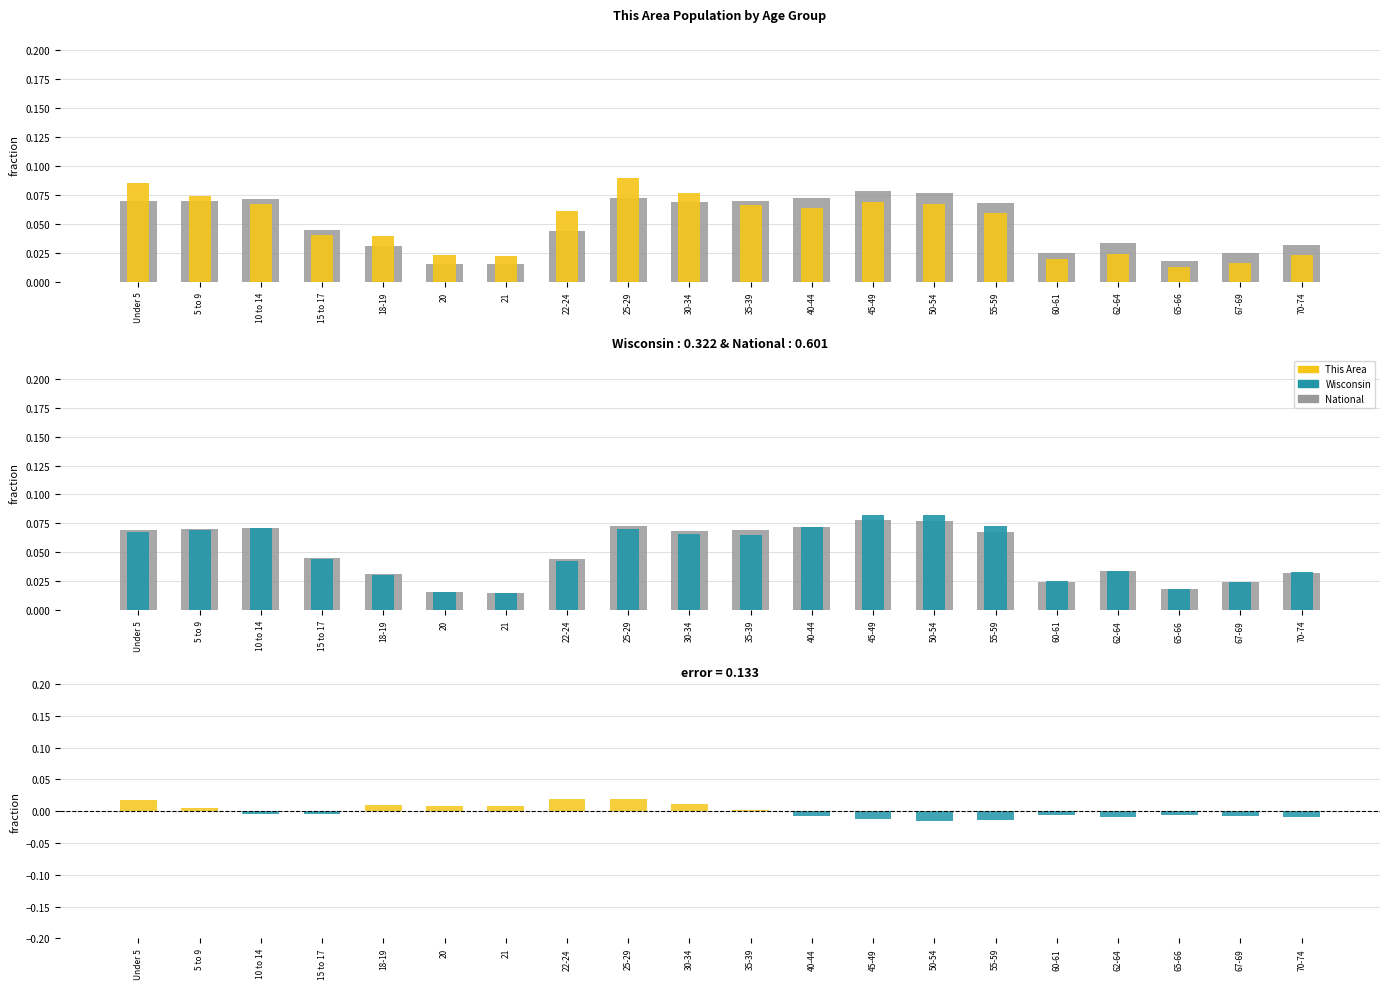

The error (This Area - Wisconsin) series shows -0.0 at 67-69. True or false?

True